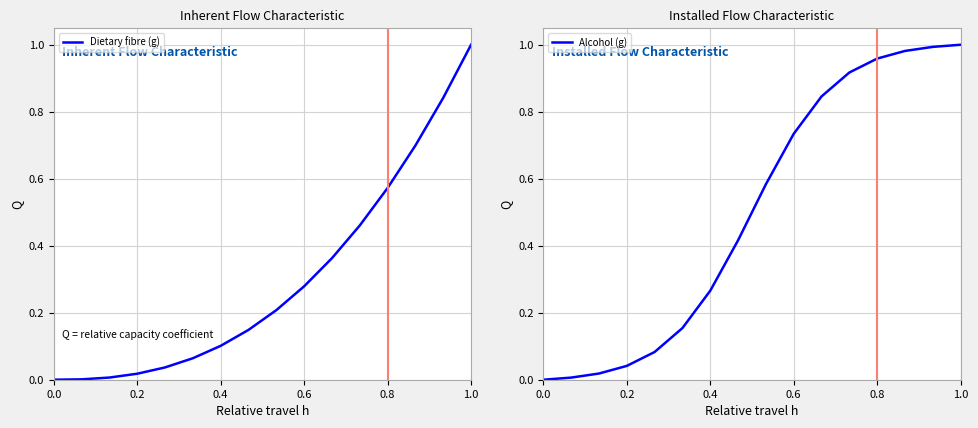

What is the highest value of the Dietary fibre (g) series?

1.0